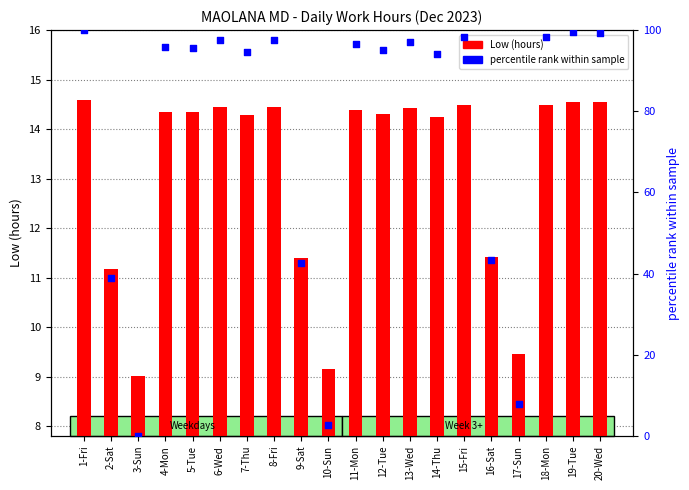

What is the total value across all series at 6-Wed?

111.9